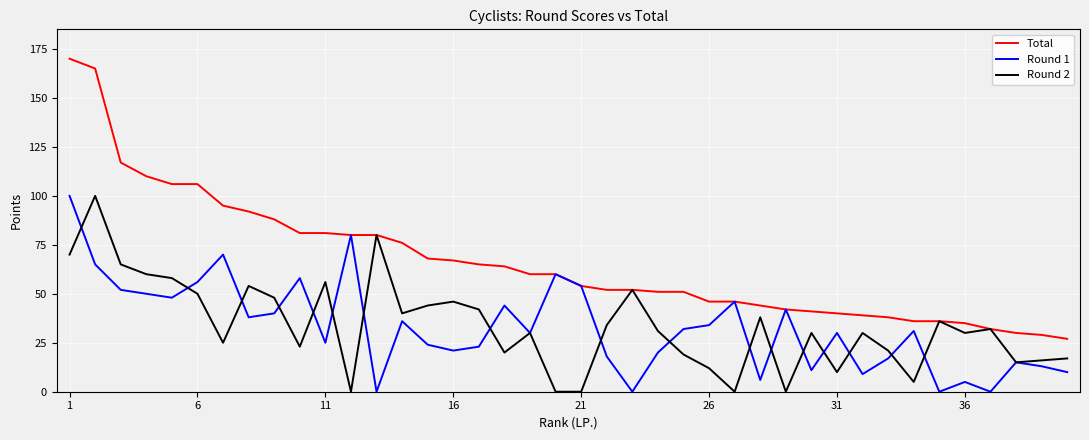

At how many categories does at least one series exceed 115?

3